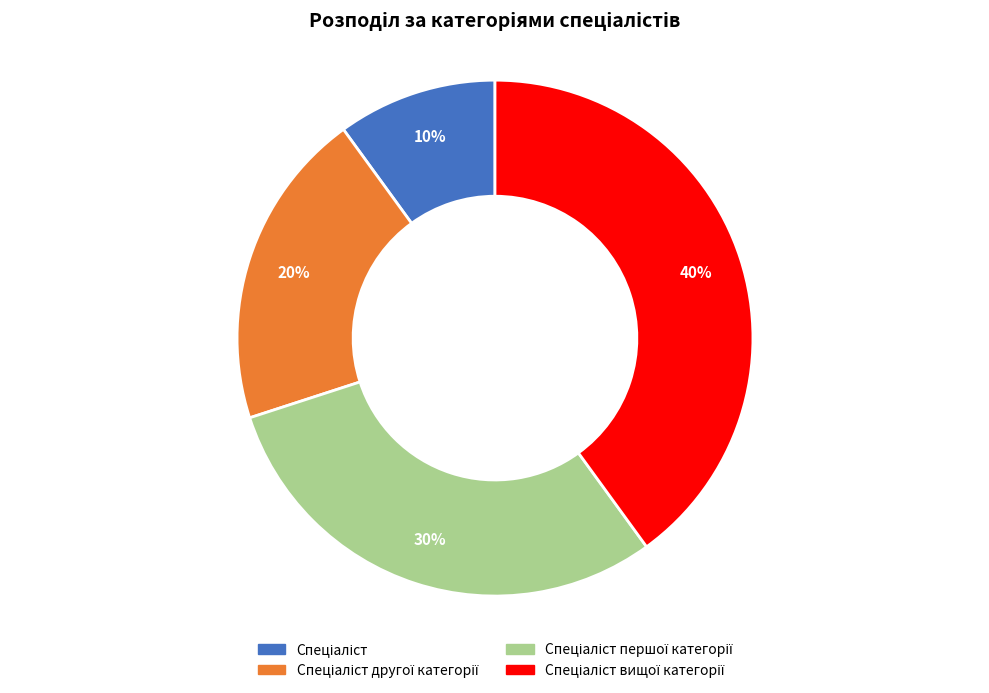

How many segments does this pie chart have?

4